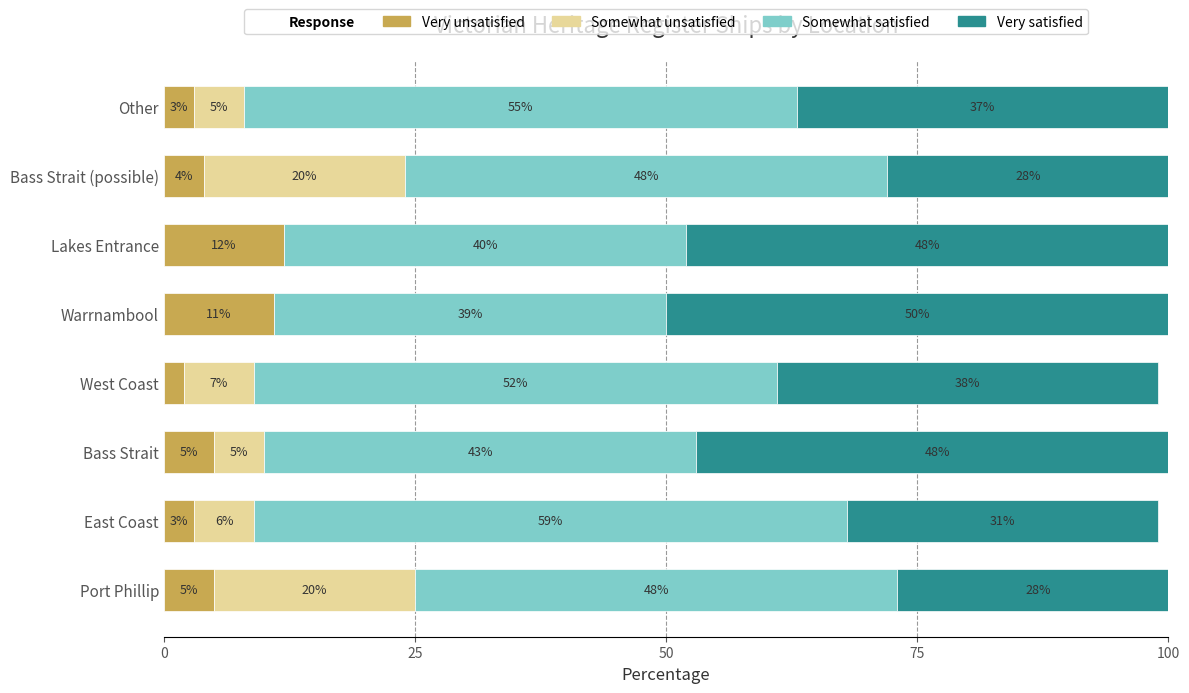

How many series are shown in this chart?

4